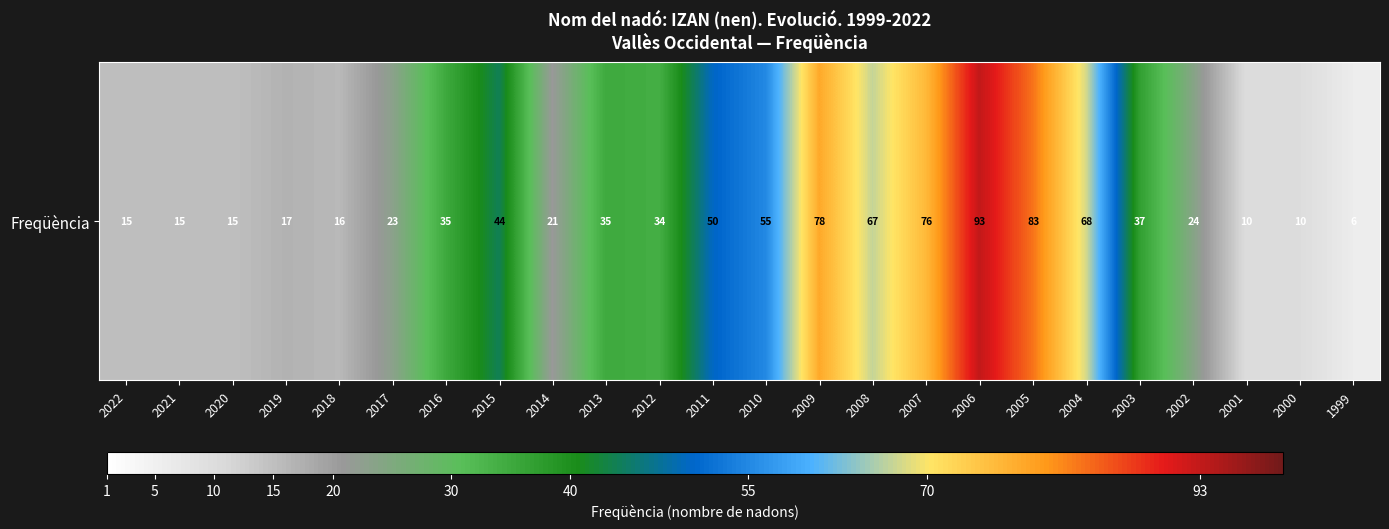

Rank the categories by value from lowest to highest.

1999, 2001, 2000, 2022, 2021, 2020, 2018, 2019, 2014, 2017, 2002, 2012, 2016, 2013, 2003, 2015, 2011, 2010, 2008, 2004, 2007, 2009, 2005, 2006